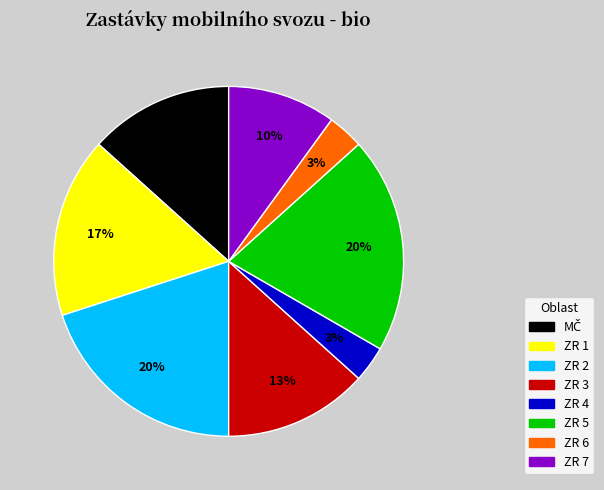

Is it true that ZR 5 is 20% of the pie?

True